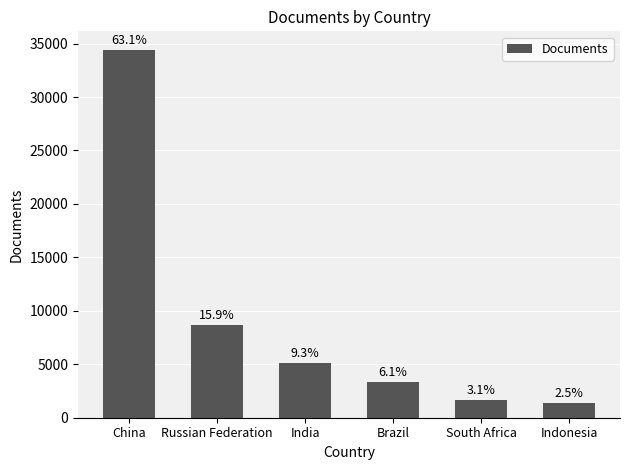

What is the label of the 5th bar from the left?

South Africa